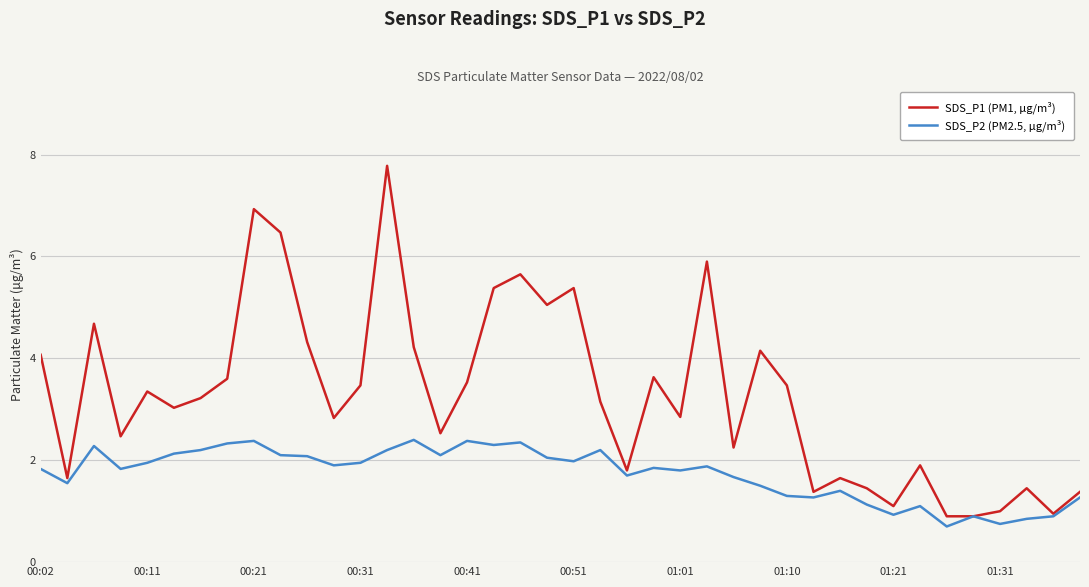

Rank the series by their average value, from highest to lowest.

SDS_P1 (PM1, µg/m³), SDS_P2 (PM2.5, µg/m³)